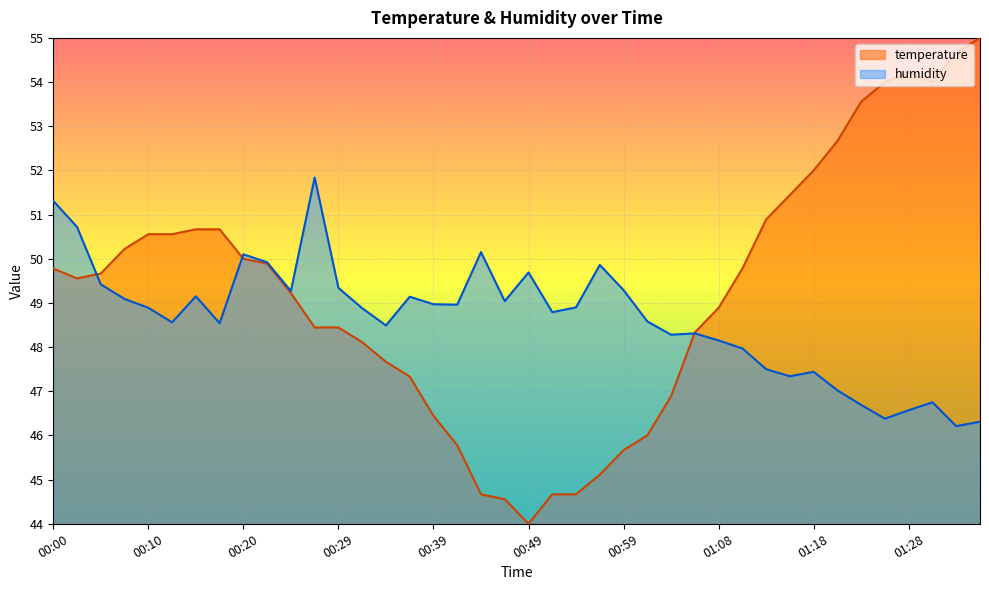

Reading right to left, extract all data points from this chart.

temperature: 55.0	54.7	54.0	54.2	54.0	53.6	52.7	52.0	51.4	50.9	49.8	48.9	48.3	46.9	46.0	45.7	45.1	44.7	44.7	44.0	44.6	44.7	45.8	46.4	47.3	47.7	48.1	48.4	48.4	49.2	49.9	50.0	50.7	50.7	50.6	50.6	50.2	49.7	49.6	49.8
humidity: 46.3	46.2	46.8	46.6	46.4	46.7	47.0	47.4	47.3	47.5	48.0	48.1	48.3	48.3	48.6	49.3	49.9	48.9	48.8	49.7	49.0	50.1	49.0	49.0	49.1	48.5	48.9	49.3	51.8	49.3	49.9	50.1	48.5	49.1	48.6	48.9	49.1	49.4	50.7	51.3